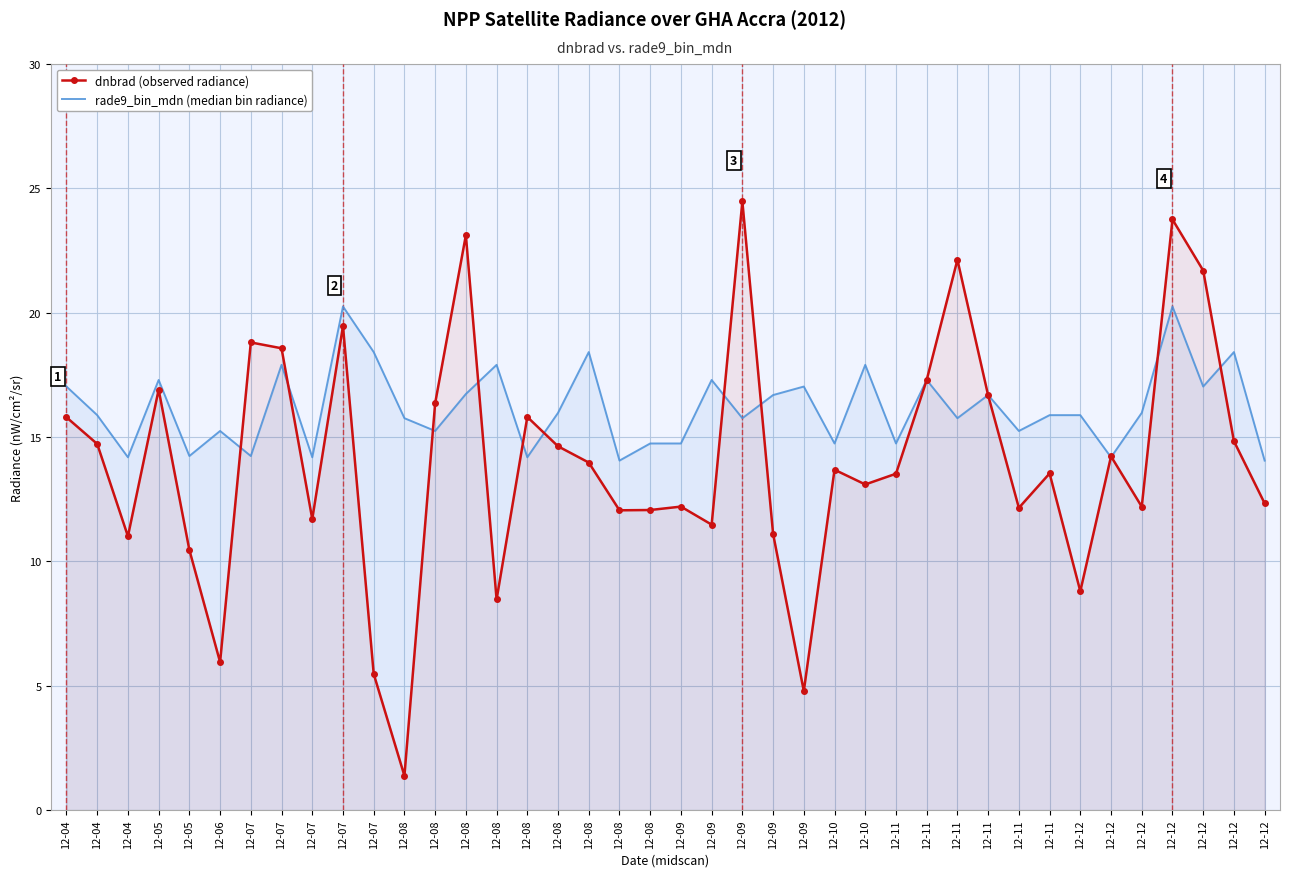

How many interior local peaks does the rade9_bin_mdn (median bin radiance) series have?

13